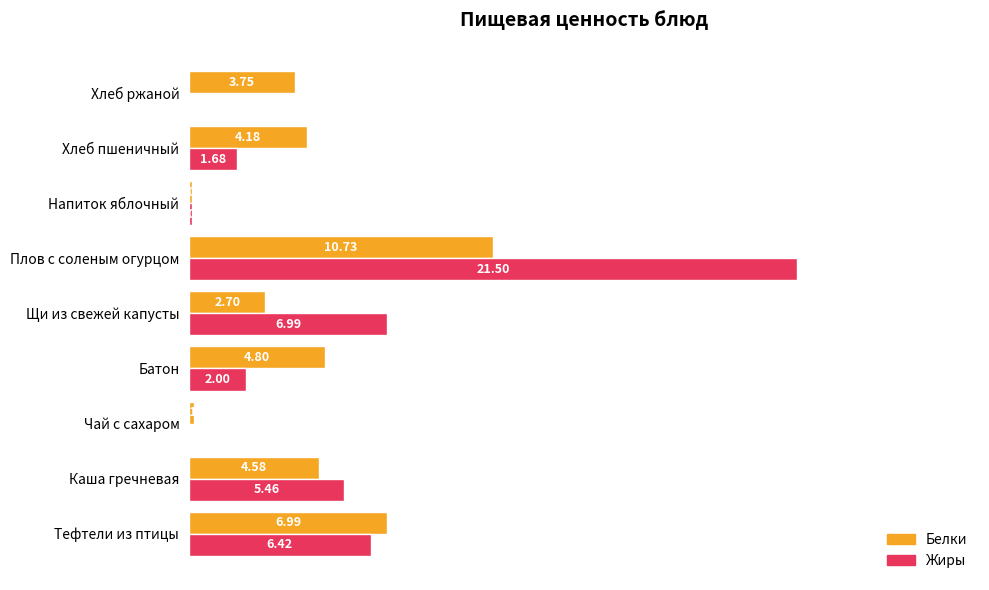

Which series changed the most between Плов с соленым огурцом and Напиток яблочный?

Жиры